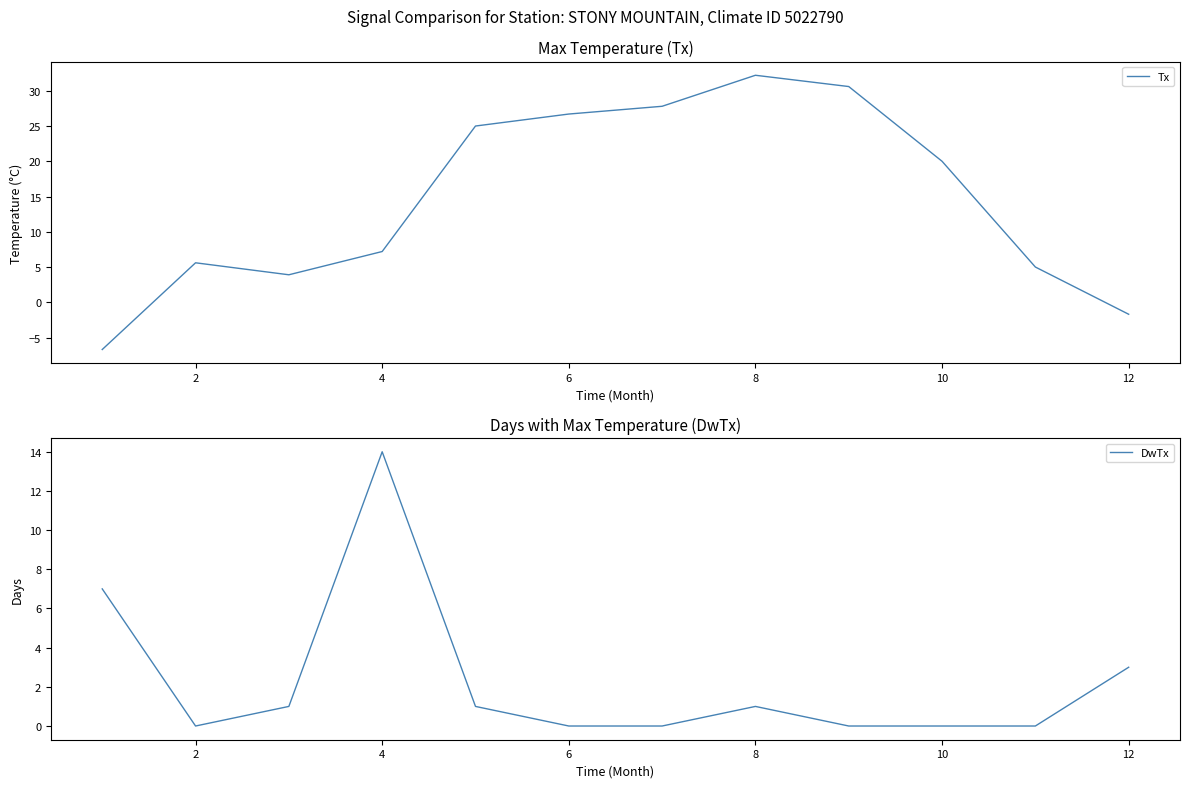

At which label is Tx closest to 12?

4